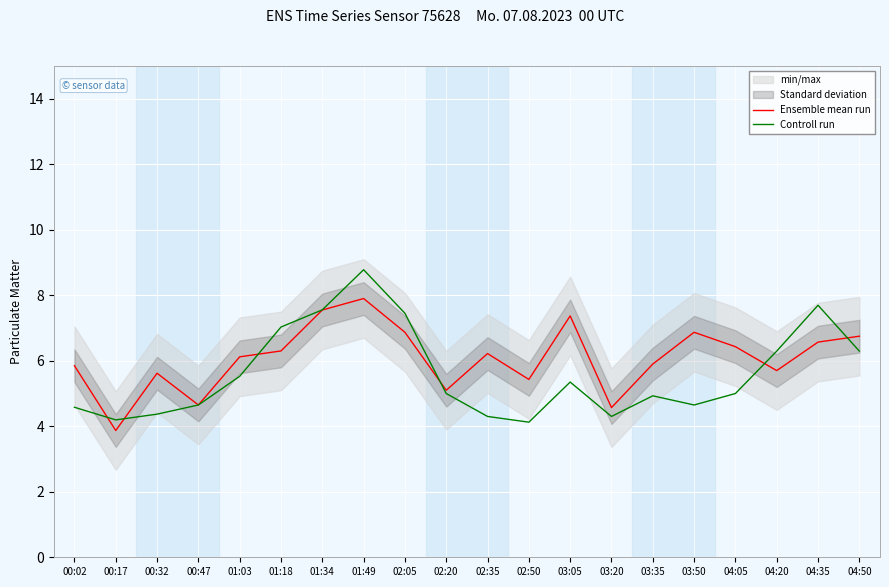

What position from the left is 00:32?

3